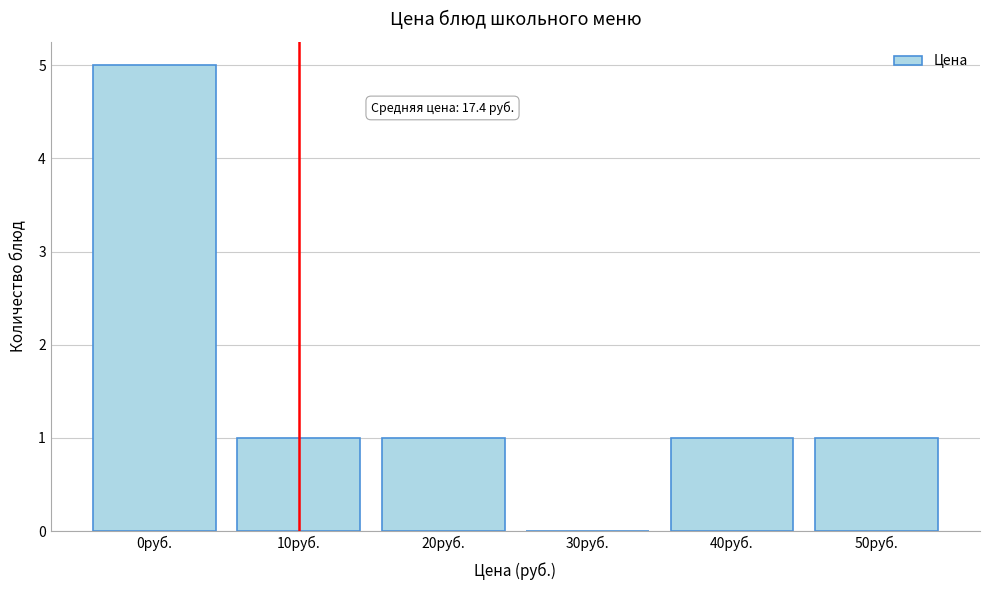

Reading left to right, list all the values displayed in this chart.

0руб.=5	10руб.=1	20руб.=1	30руб.=0	40руб.=1	50руб.=1